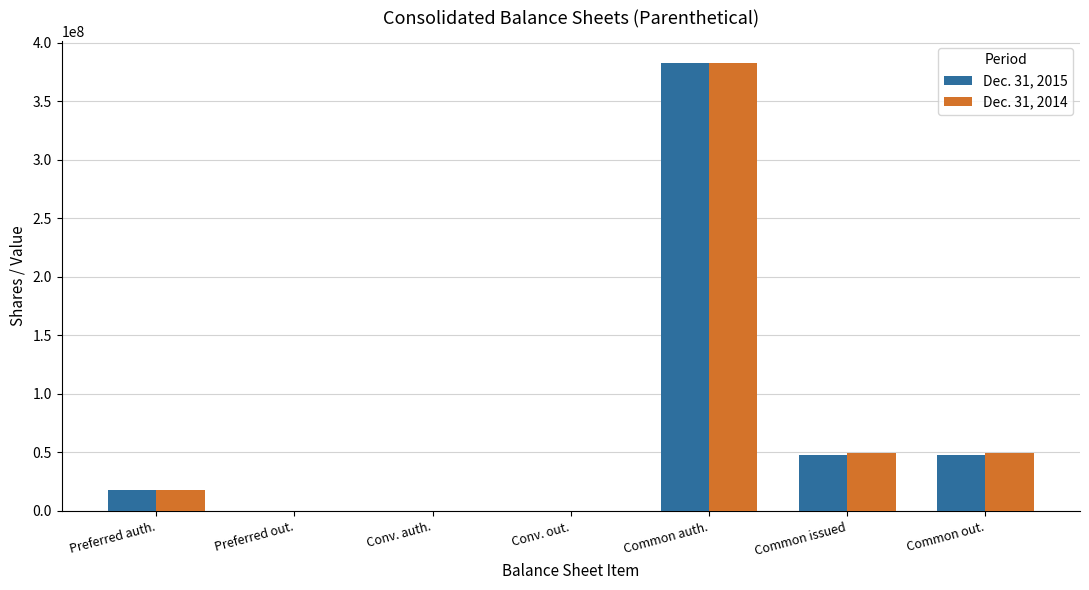

Is it true that Dec. 31, 2015 equals 47362372 at Common out.?

True